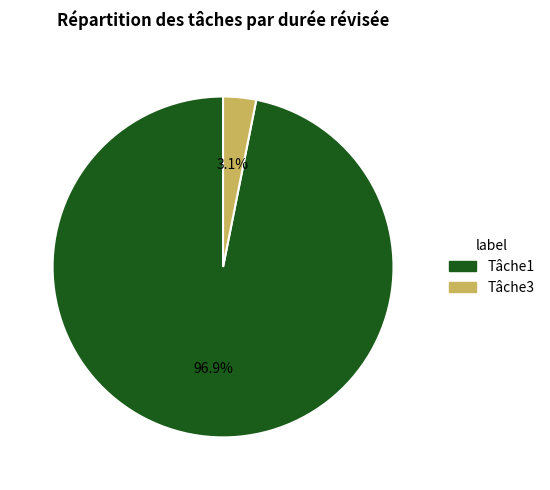

Count the number of slices in the pie.

2